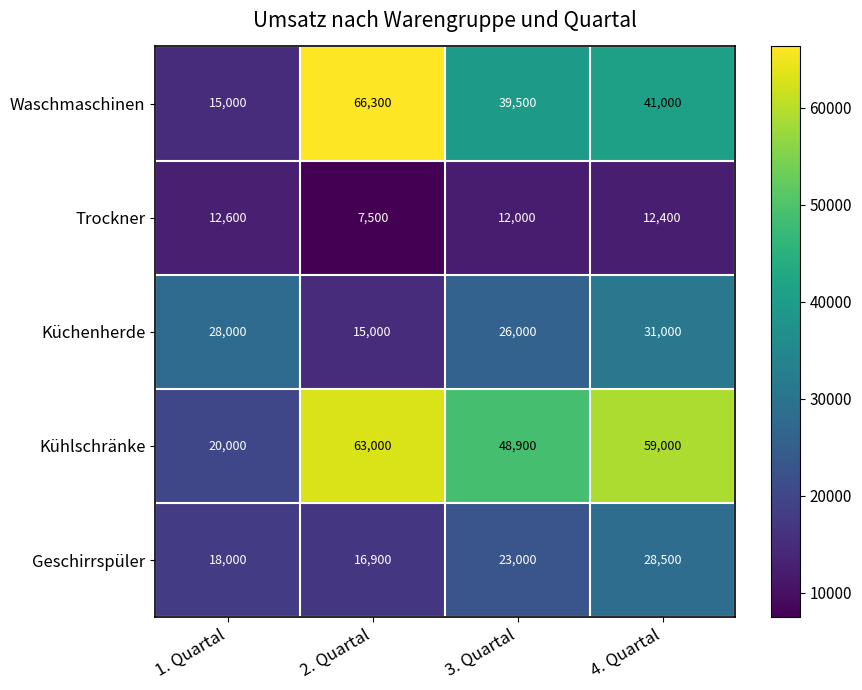

Reading right to left, extract all data points from this chart.

Waschmaschinen: 4. Quartal=41000	3. Quartal=39500	2. Quartal=66300	1. Quartal=15000
Trockner: 4. Quartal=12400	3. Quartal=12000	2. Quartal=7500	1. Quartal=12600
Küchenherde: 4. Quartal=31000	3. Quartal=26000	2. Quartal=15000	1. Quartal=28000
Kühlschränke: 4. Quartal=59000	3. Quartal=48900	2. Quartal=63000	1. Quartal=20000
Geschirrspüler: 4. Quartal=28500	3. Quartal=23000	2. Quartal=16900	1. Quartal=18000